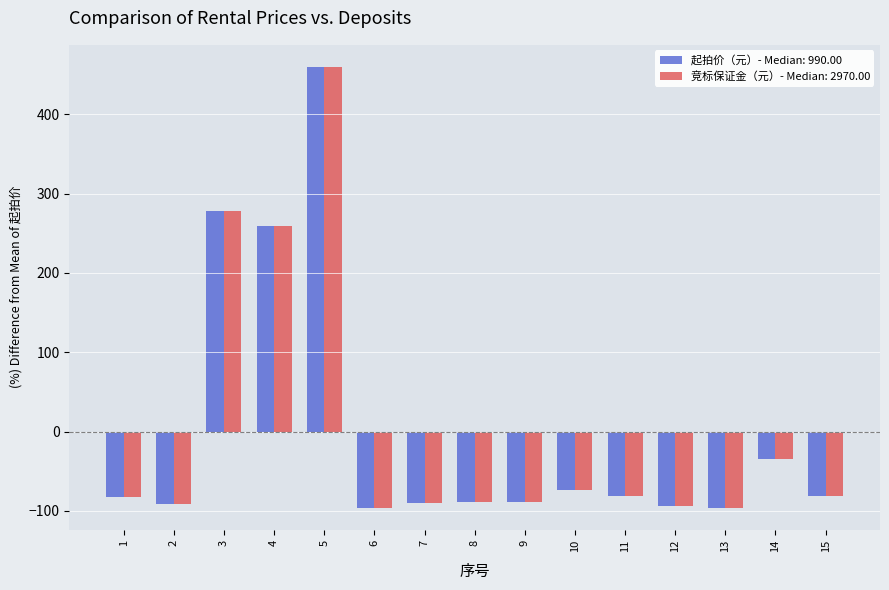

What is the sum of the 竞标保证金（元）- Median: 2970.00 values at 2 and 1?

-174.1